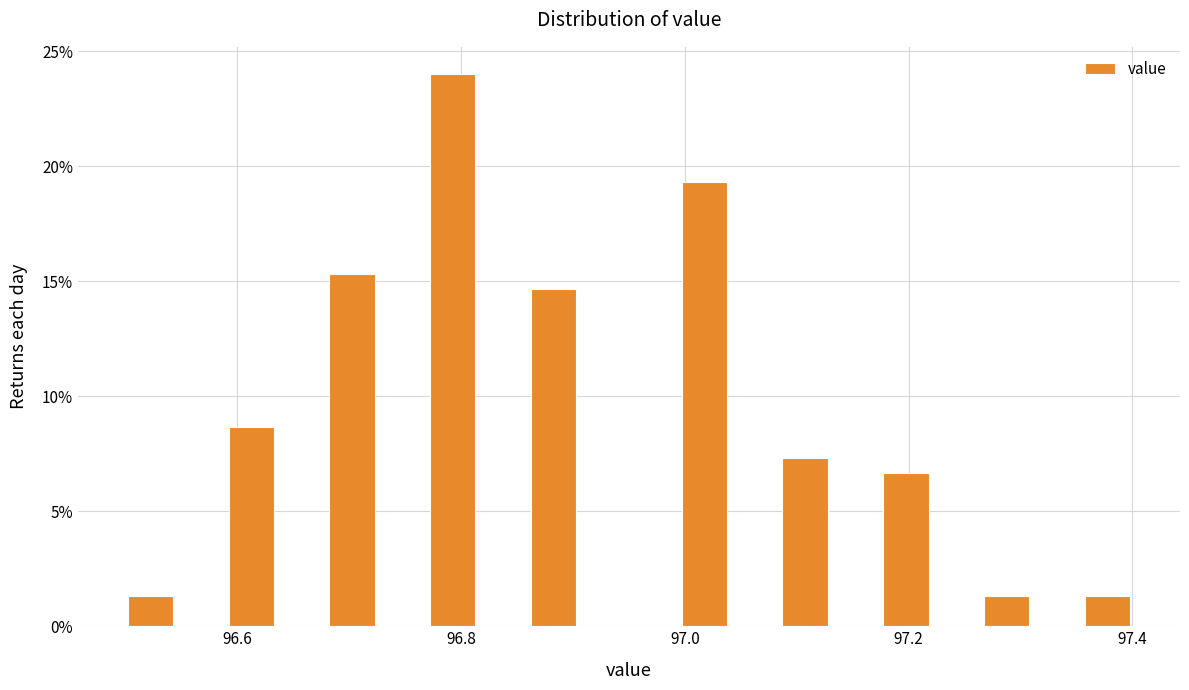

Around what value on the x-axis is the tallest bar? Give the approximate position of its centre, as read against the axis.

96.80